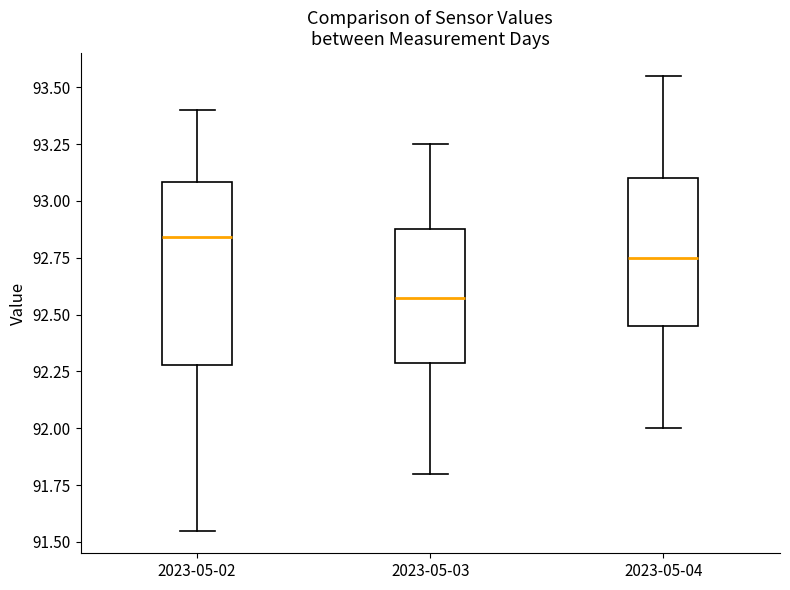

Comparing the boxes themselves (not the whiskers), which one is the tallest?

2023-05-02